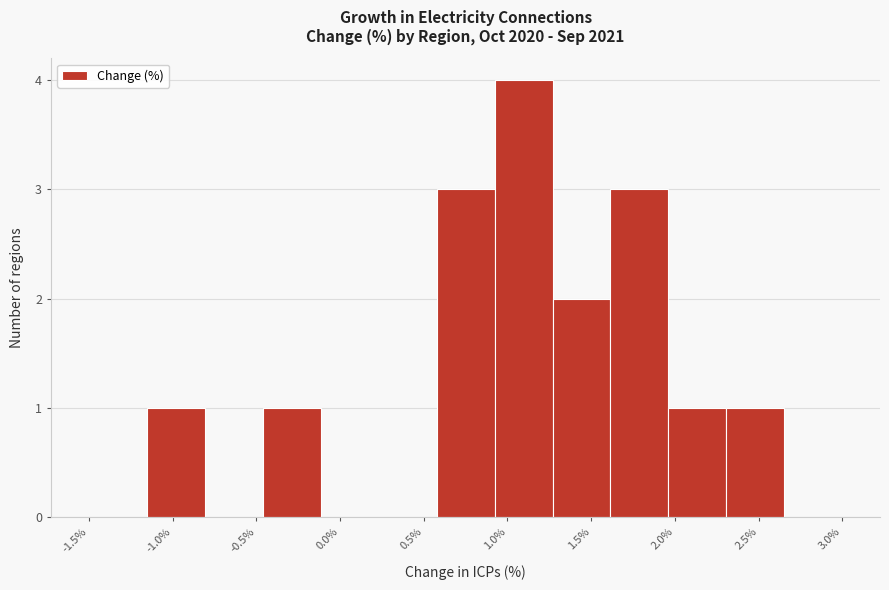

How tall is the bar that spans -0.45 to -0.10 on the x-axis? Neither the bar edges nor the heights are printed on the chart, so give them approximately, as read against the axes.

1